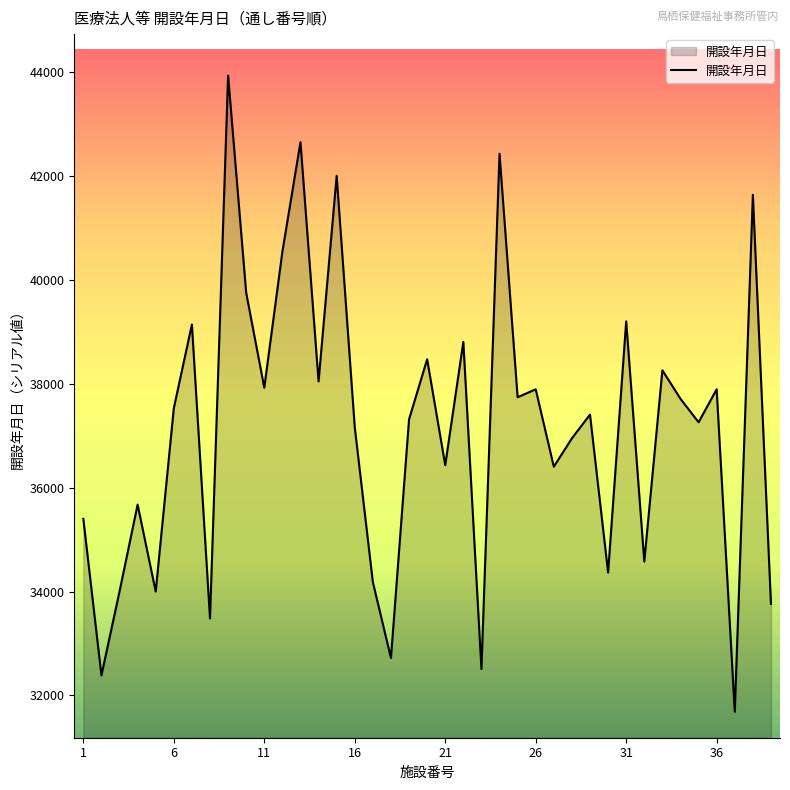

What is the difference between the maximum and minimum values?

12248